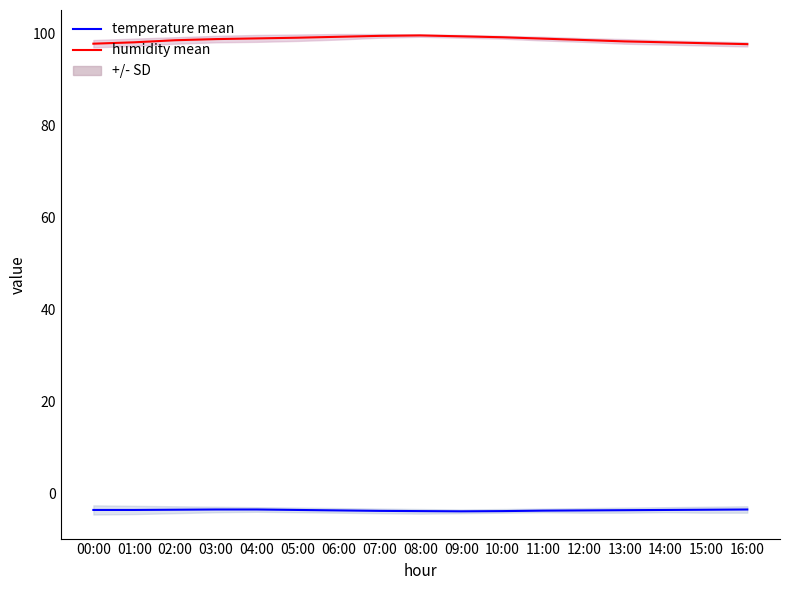

The value of humidity mean at 13:00 is 98.3. True or false?

True